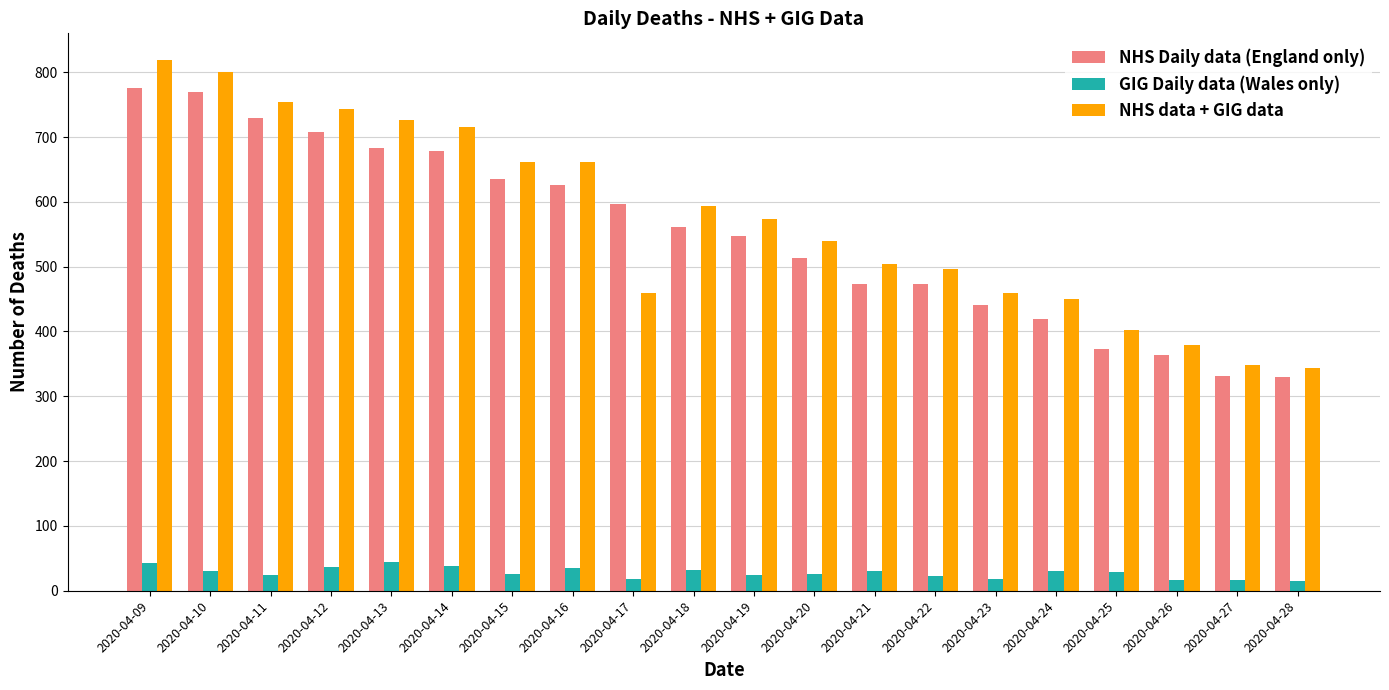

What is the sum of the NHS Daily data (England only) values at 2020-04-16 and 2020-04-28?

955